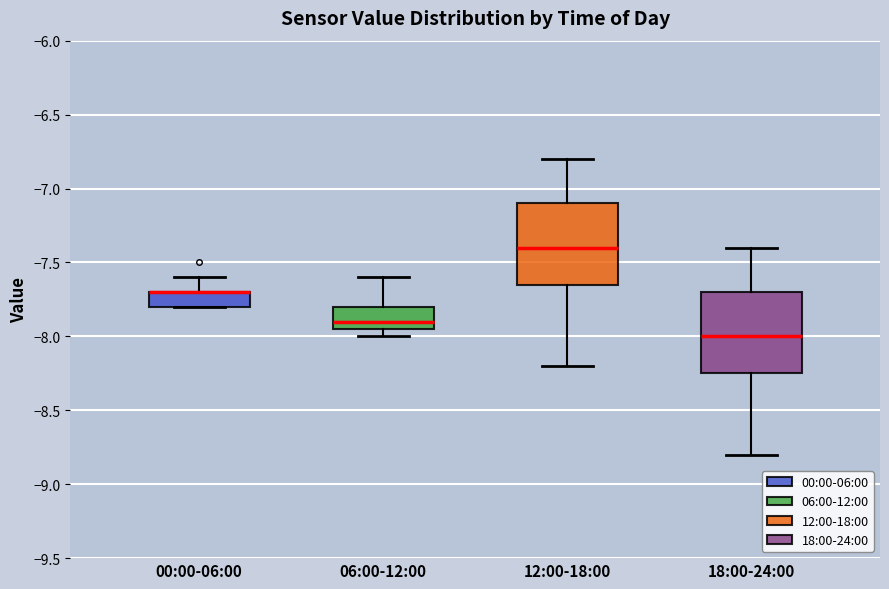

Where is the lower edge of the box for 00:00-06:00 on the y-axis? The values are not printed on the chart, so give them approximately, as read against the axis.

-7.80